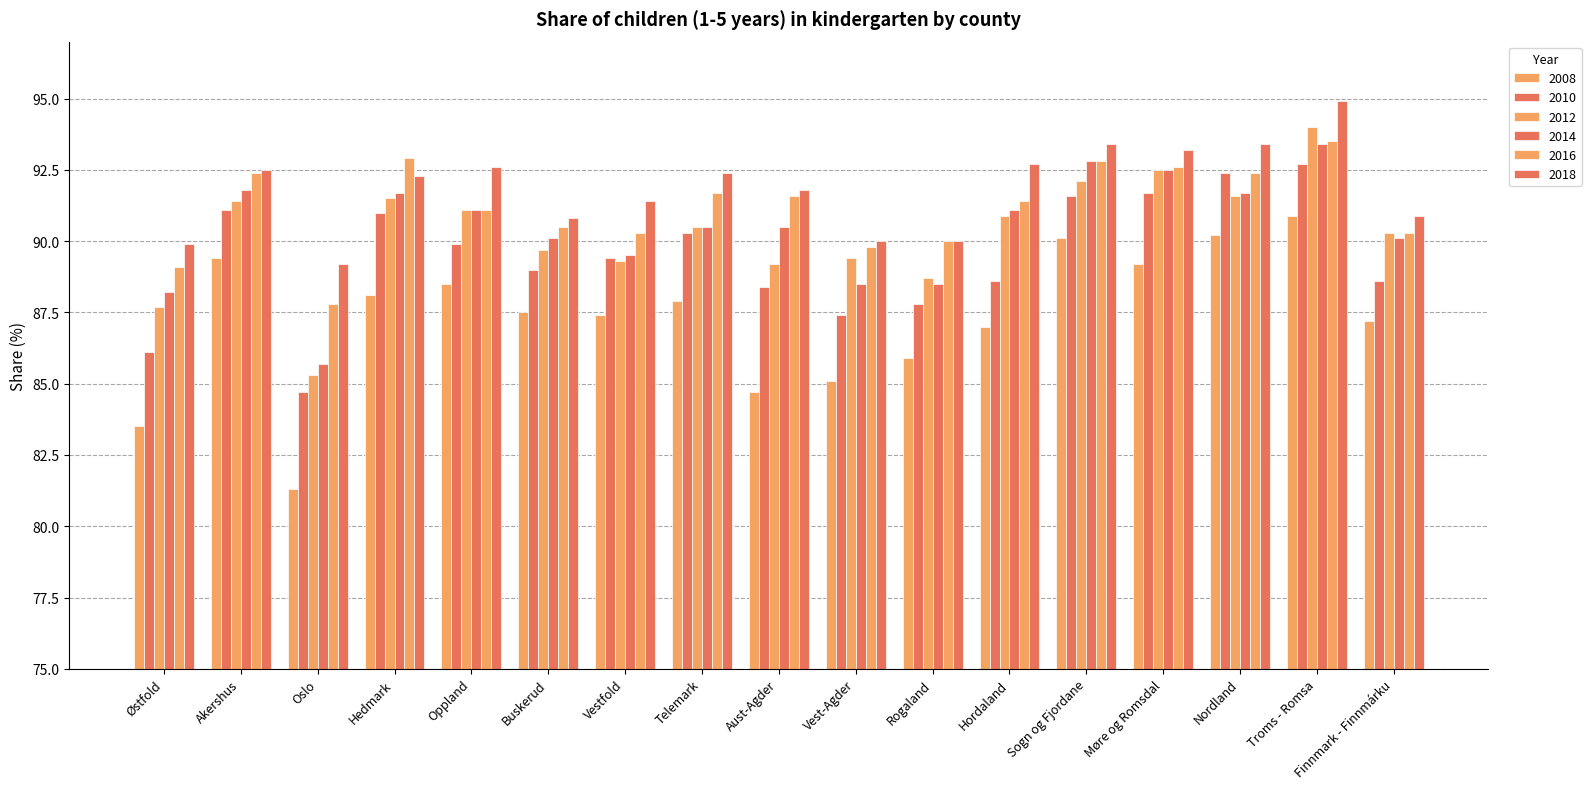

What is the minimum value shown in the chart?

81.3